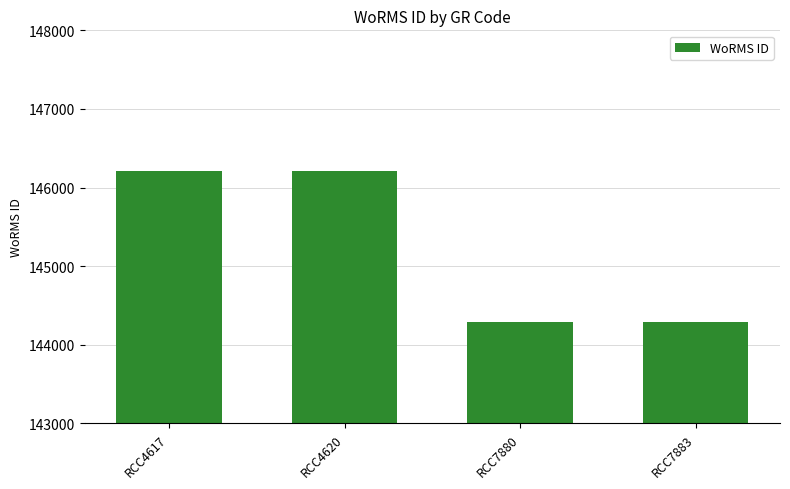

What is the value of the 2nd bar from the left?

146216